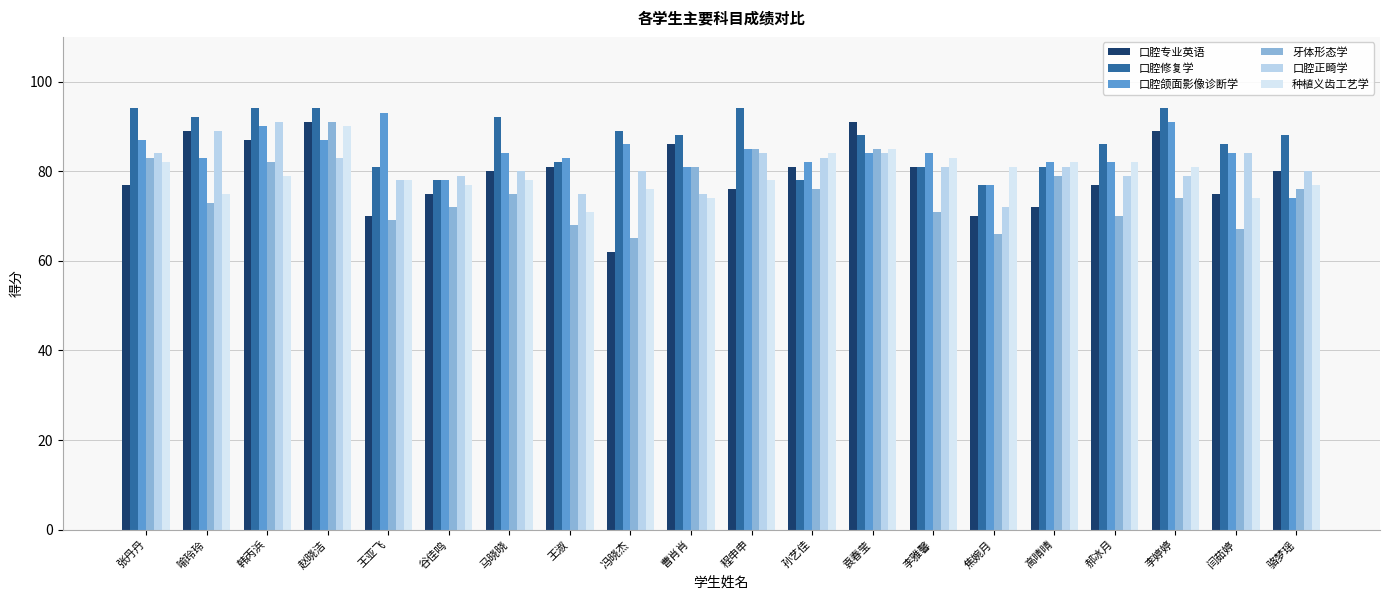

Between 闫茹婷 and 韩丙浜, which is larger?

韩丙浜